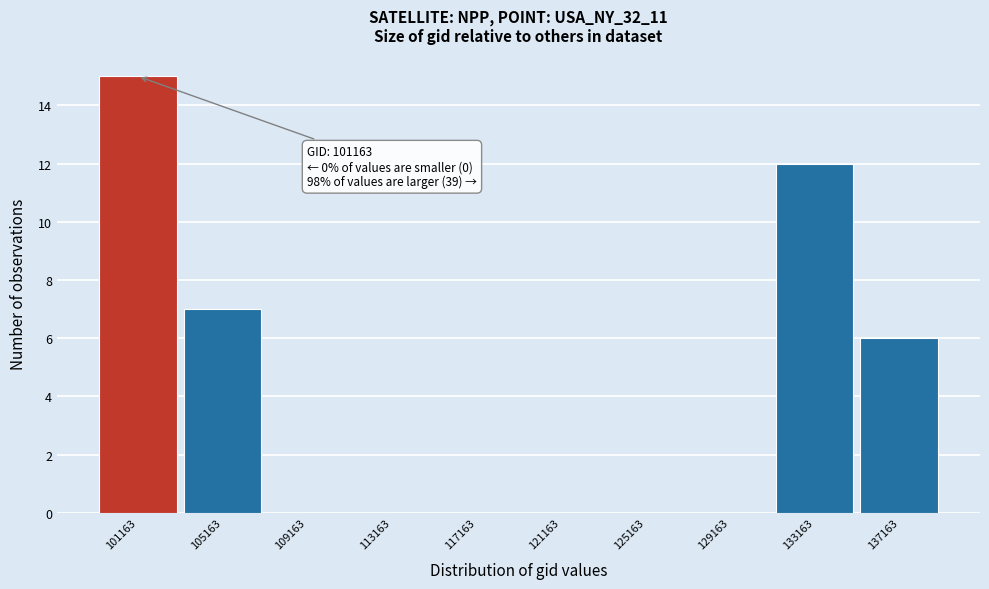

Over which range of the x-axis is the bar tallest?

99000 to 103000